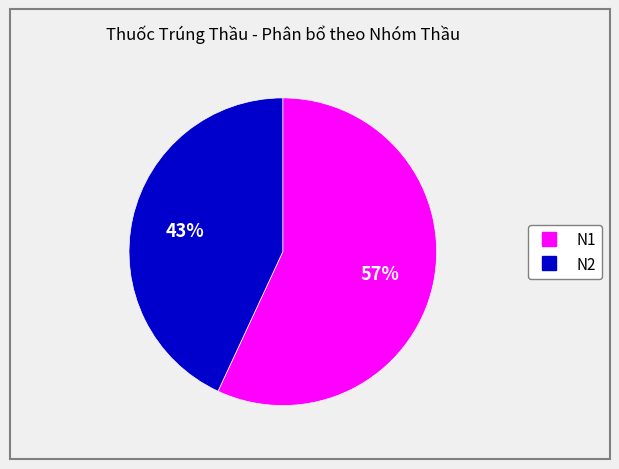

How many segments does this pie chart have?

2